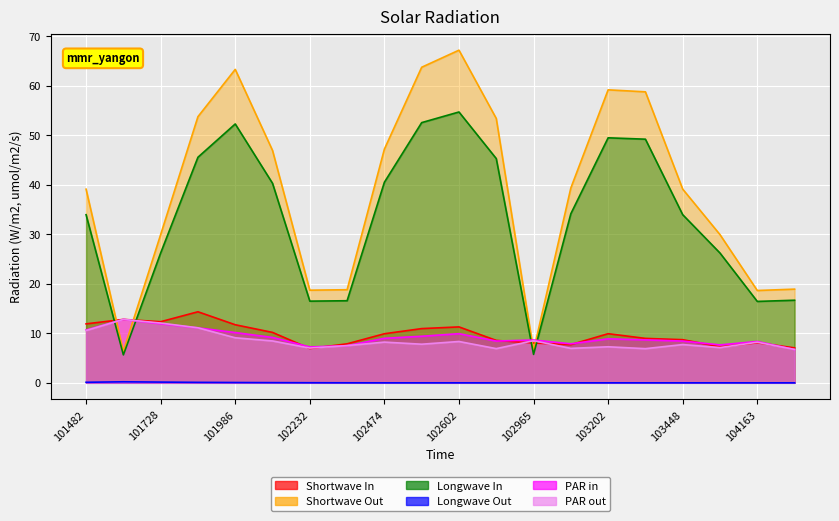

What is the spread (max minus min) of values at 102474?

47.2